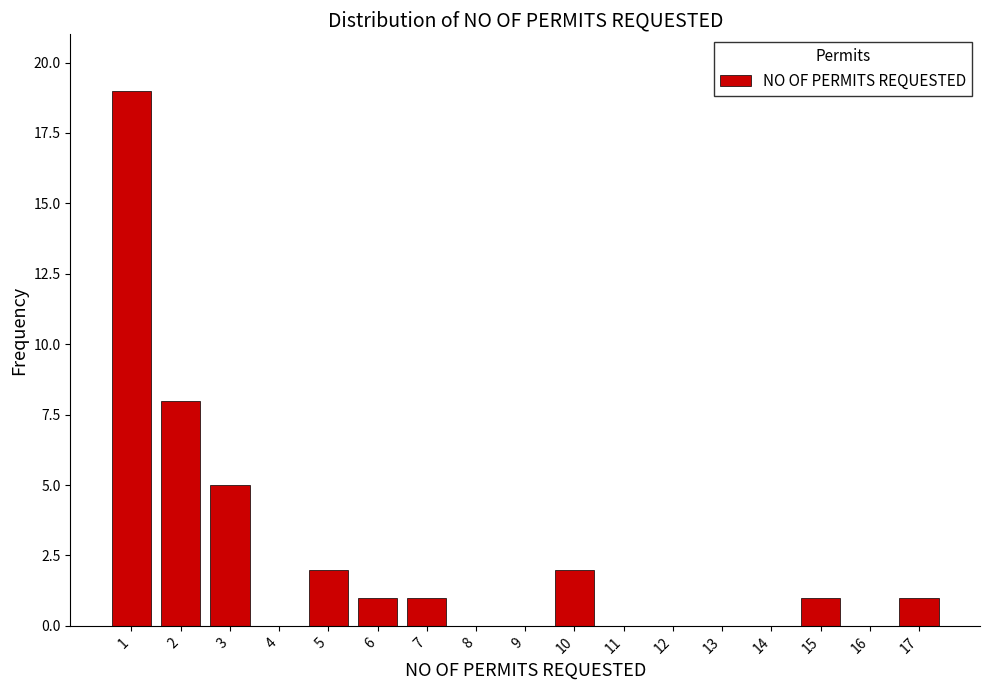

Reading right to left, what are all the values shown in this chart?

17=1	16=0	15=1	14=0	13=0	12=0	11=0	10=2	9=0	8=0	7=1	6=1	5=2	4=0	3=5	2=8	1=19